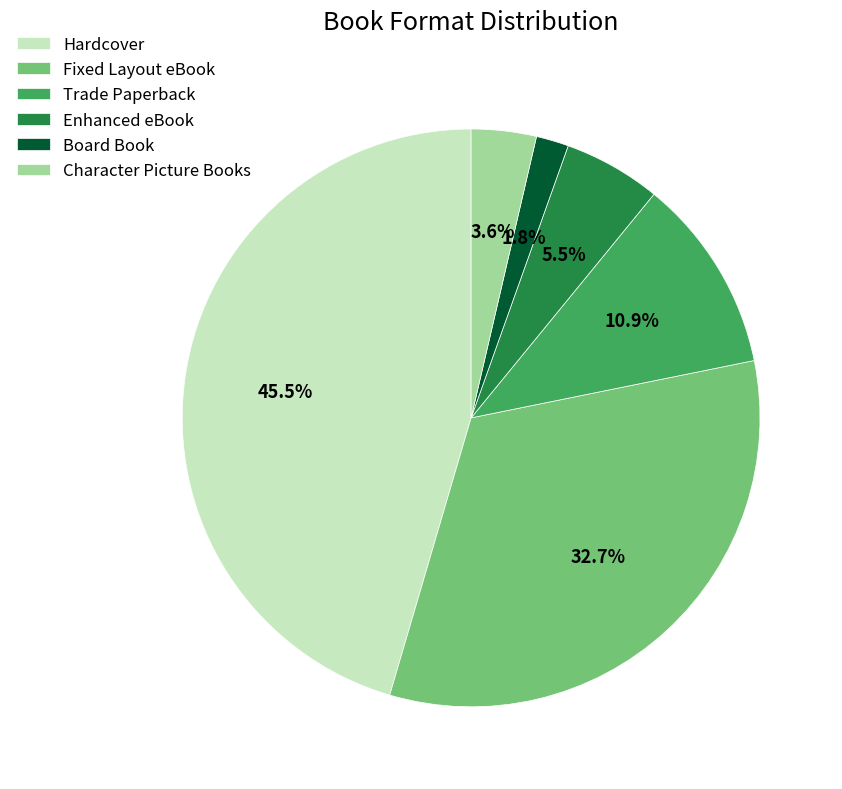

To the nearest percent, what portion does Trade Paperback represent?

11%